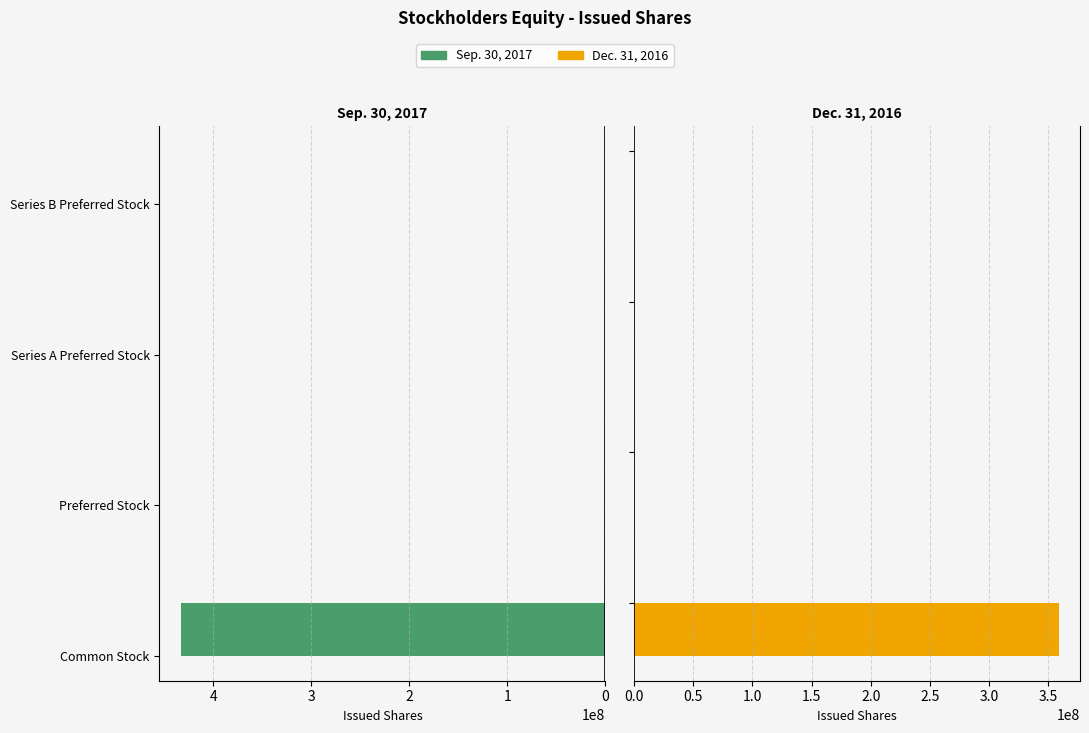

What is the maximum value shown in the chart?

433208487